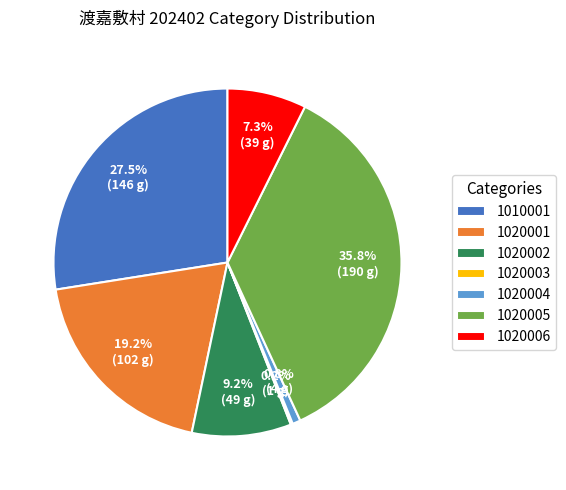

What is the ratio of the value at 1020001 to the value at 1020005?

0.5